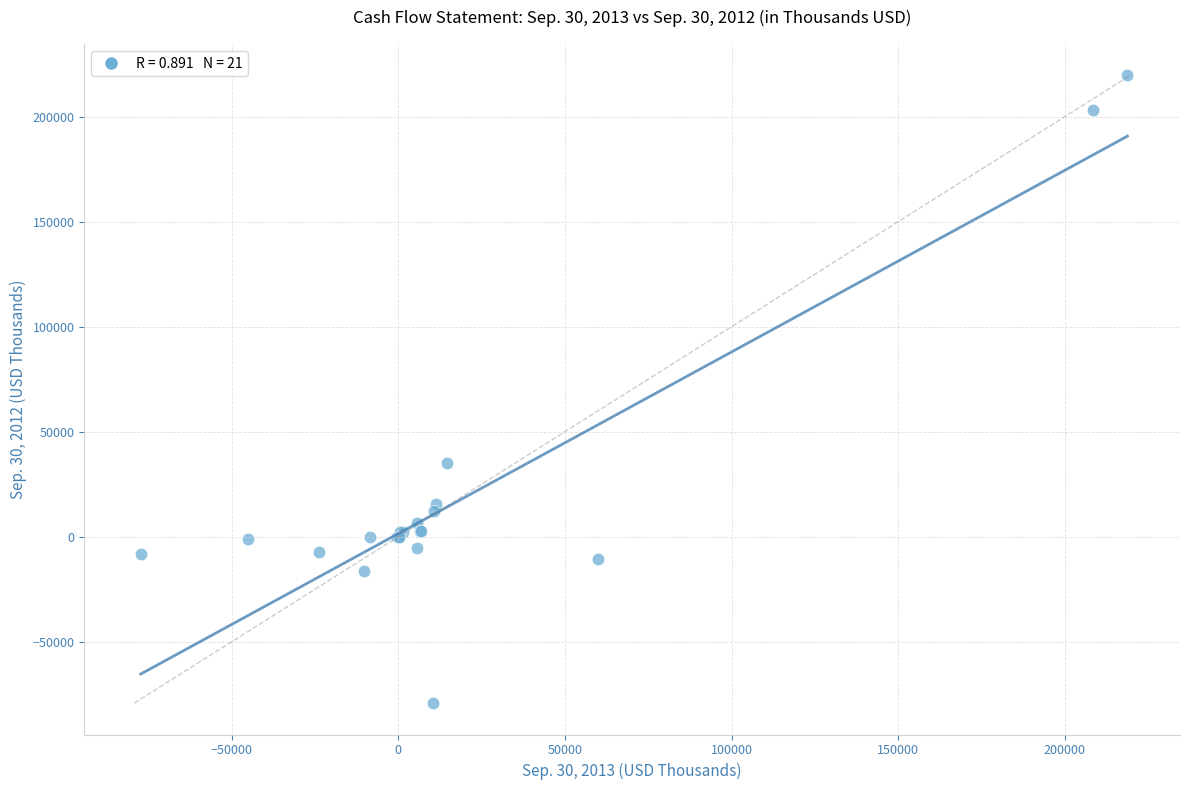

What Y value in the scatter plot is closest to 70189?

35207